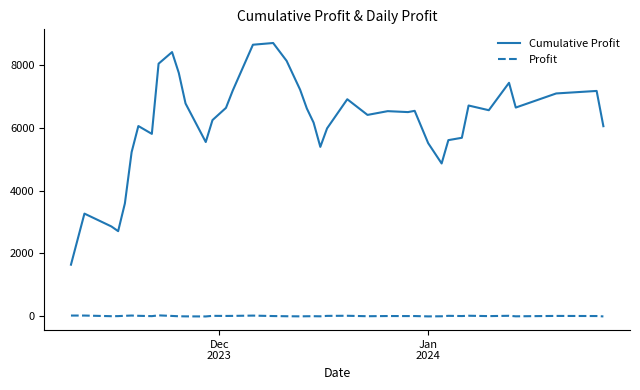

What is the highest value of the Cumulative Profit series?

8715.0